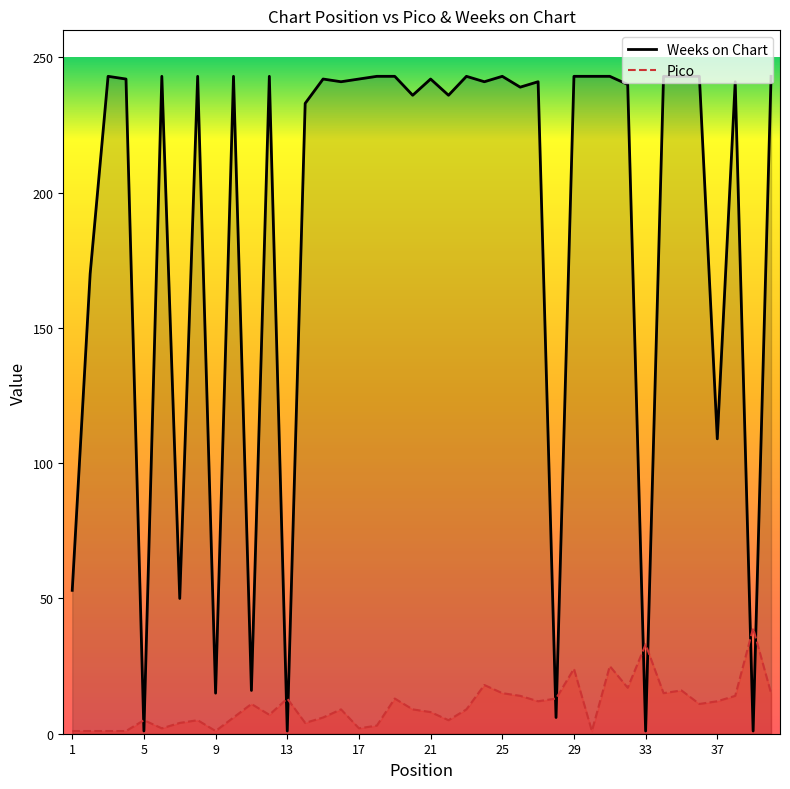

Is it true that Weeks on Chart equals 0 at 39?

False